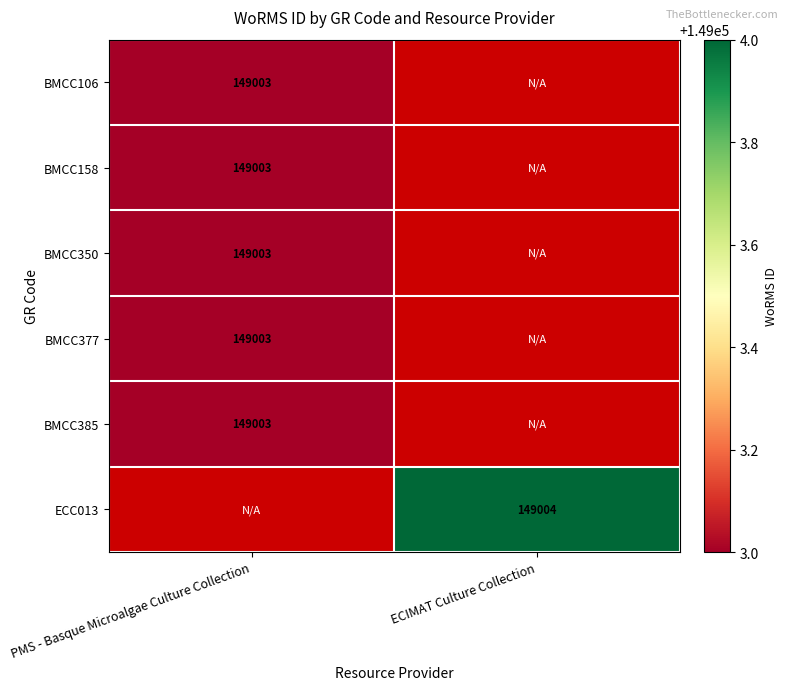

True or false: ECC013 has a value of 210247 at ECIMAT Culture Collection.

False